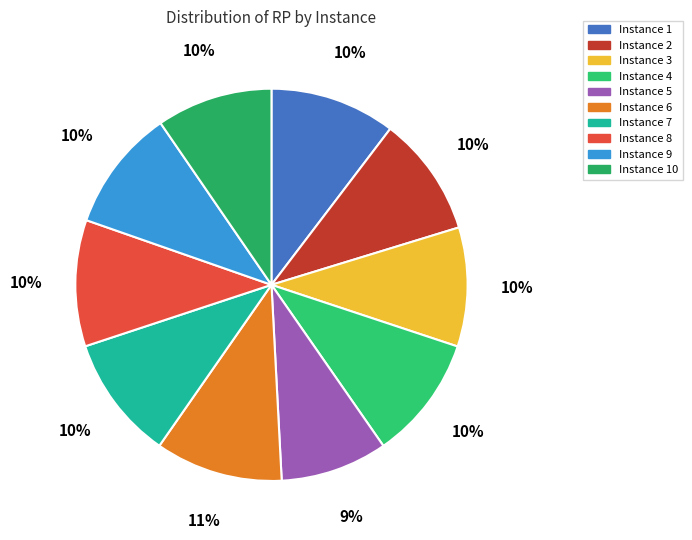

To the nearest percent, what is the difference between the largest and smallest slice percentages?

2%